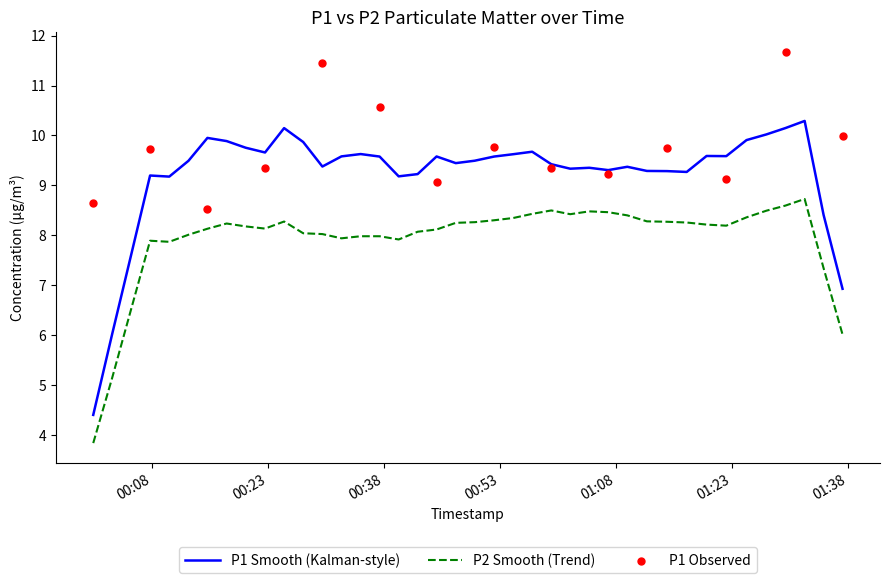

Which series has the largest total across all categories?

P1